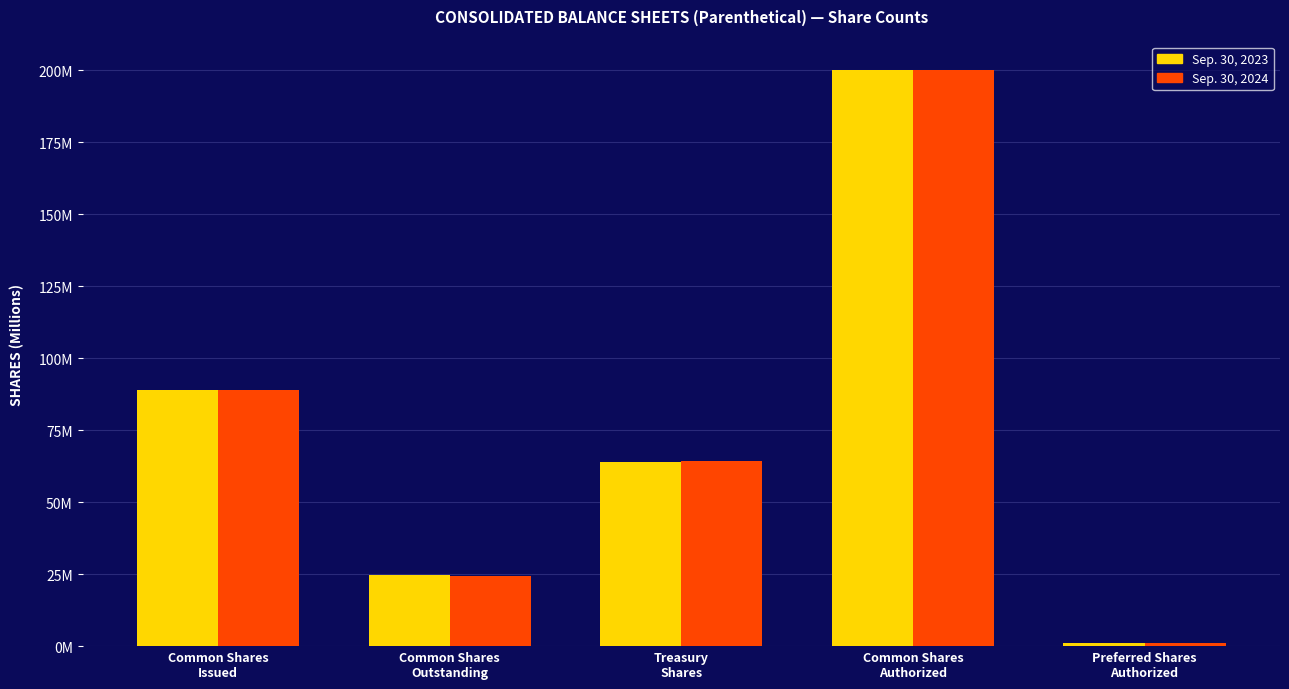

The Sep. 30, 2024 series shows 64465000 at Treasury
Shares. True or false?

True